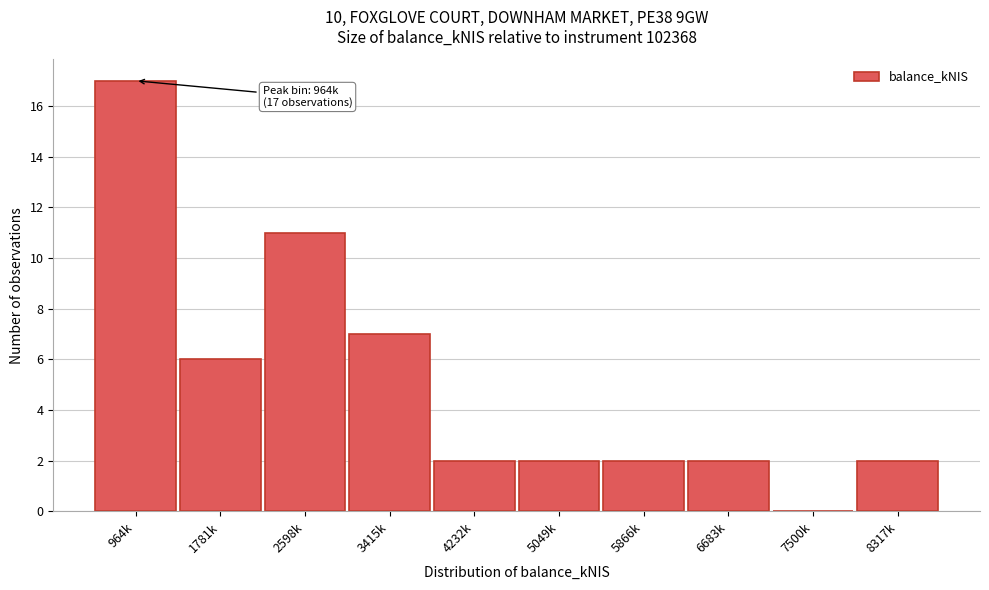

Reading right to left, list all the values displayed in this chart.

8317k=2	7500k=0	6683k=2	5866k=2	5049k=2	4232k=2	3415k=7	2598k=11	1781k=6	964k=17